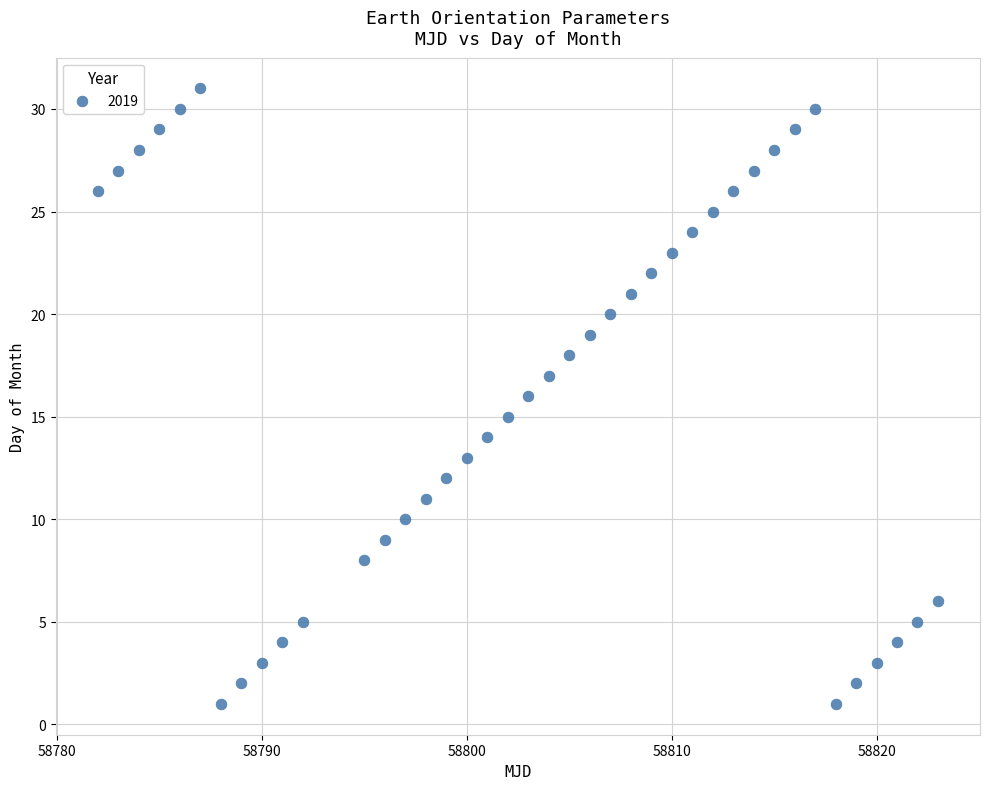

What is the range of X values (max minus min)?

41